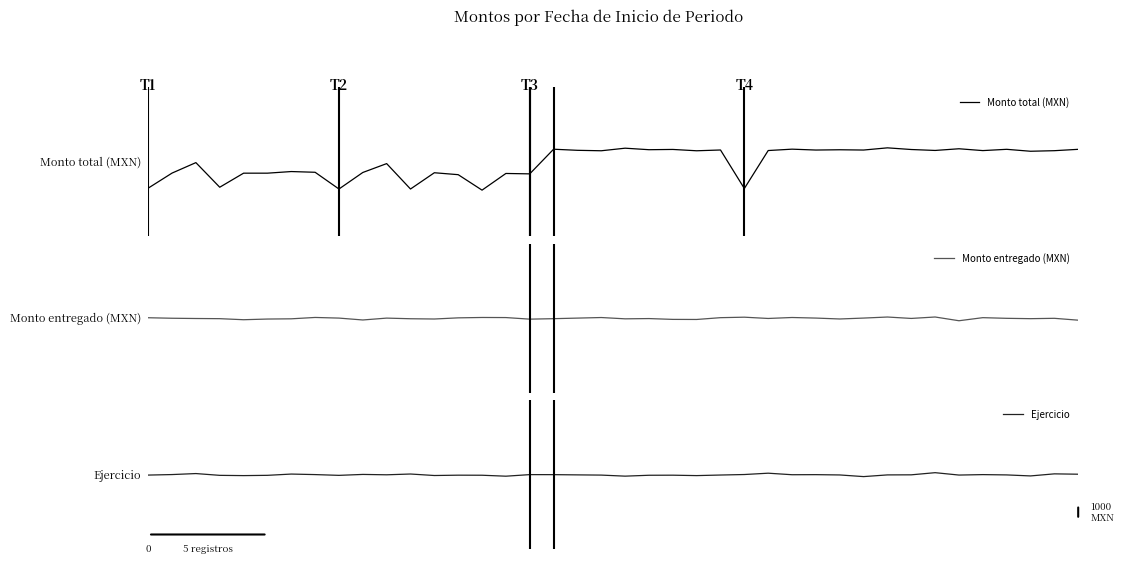

True or false: Monto total (MXN) and Monto entregado (MXN) cross at least once.

True